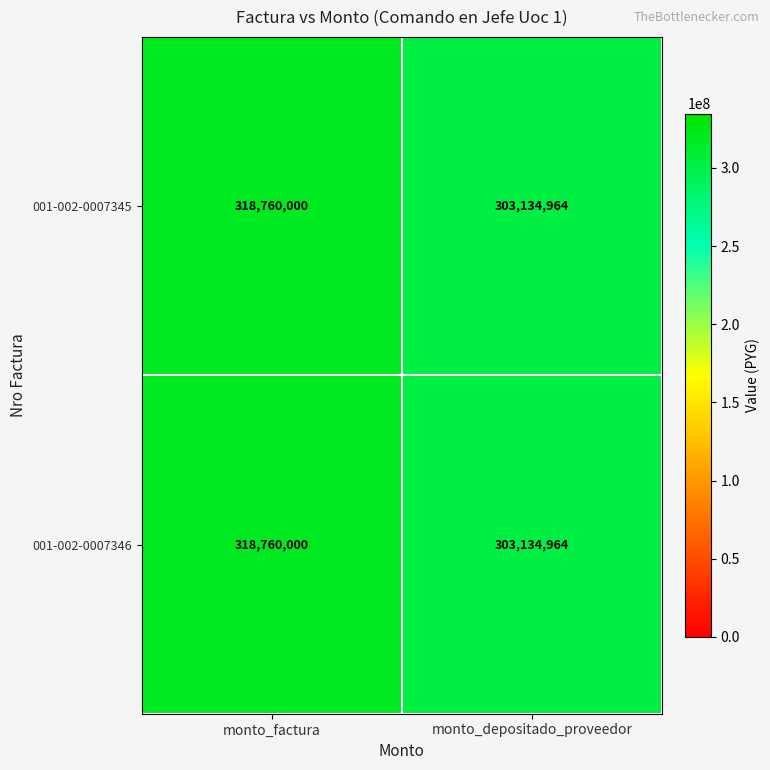

At how many categories does at least one series exceed 317132701?

1